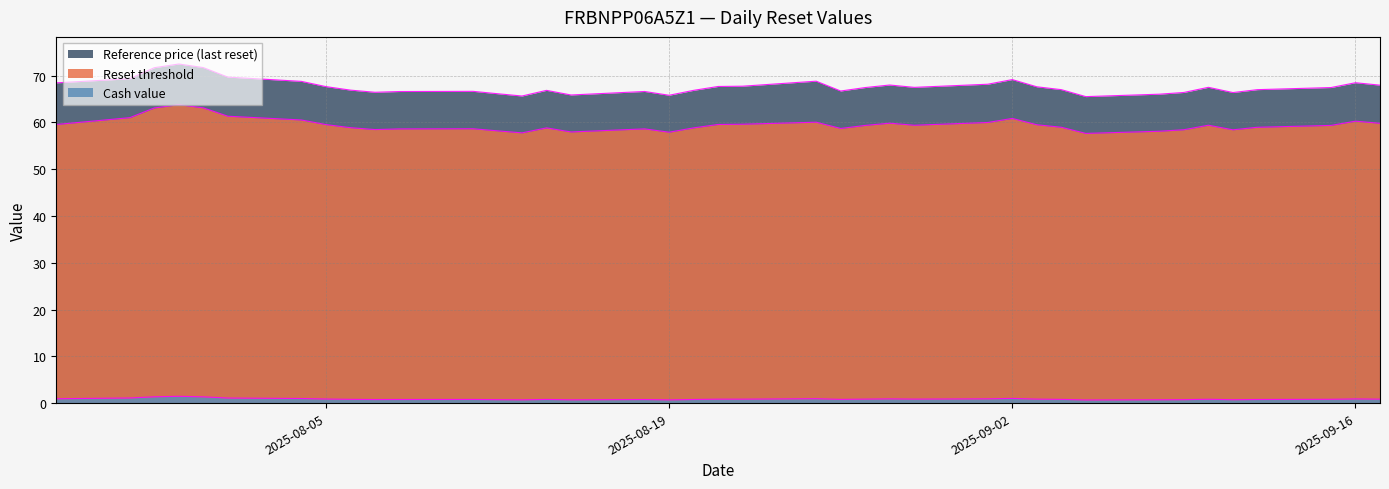

What is the maximum value shown in the chart?

72.5